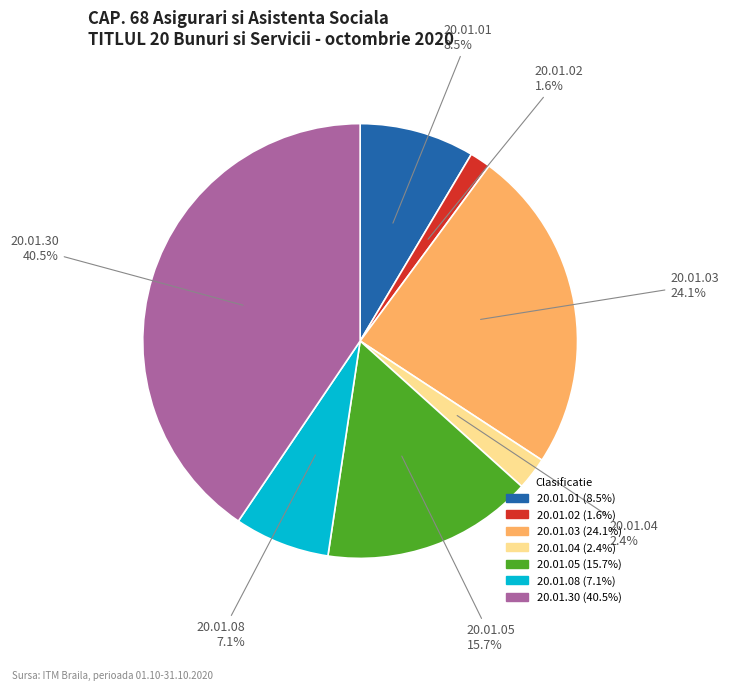

What percentage is the 20.01.08 slice, to the nearest percent?

7%